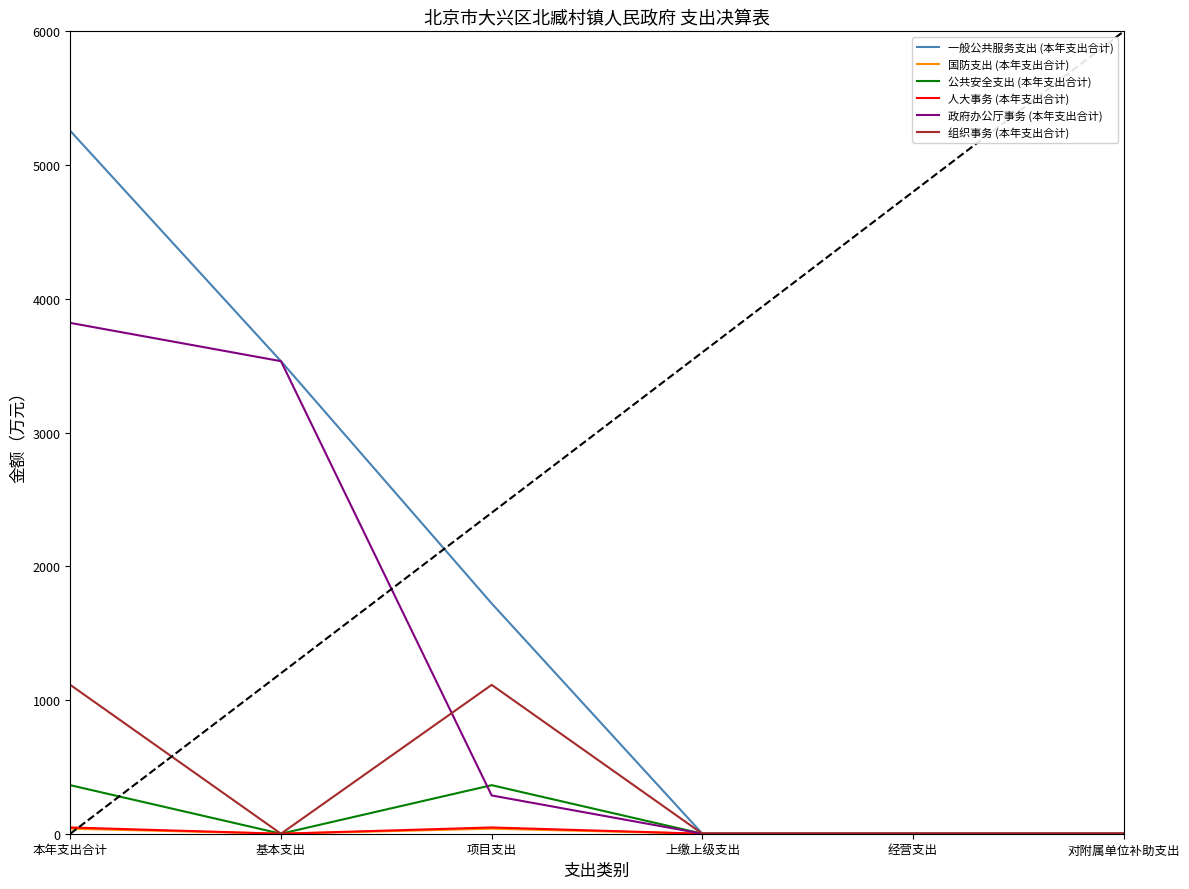

The 一般公共服务支出 (本年支出合计) series shows 2586.8 at 经营支出. True or false?

False